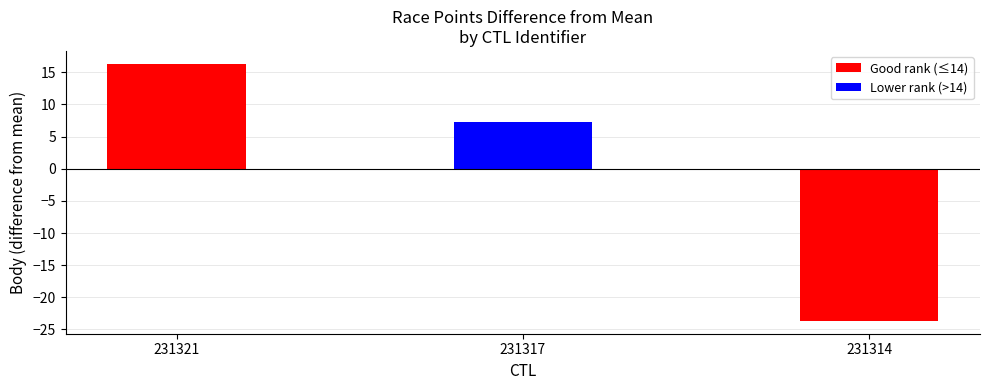

Reading left to right, transcribe all the data shown in this chart.

16.3	7.3	-23.7